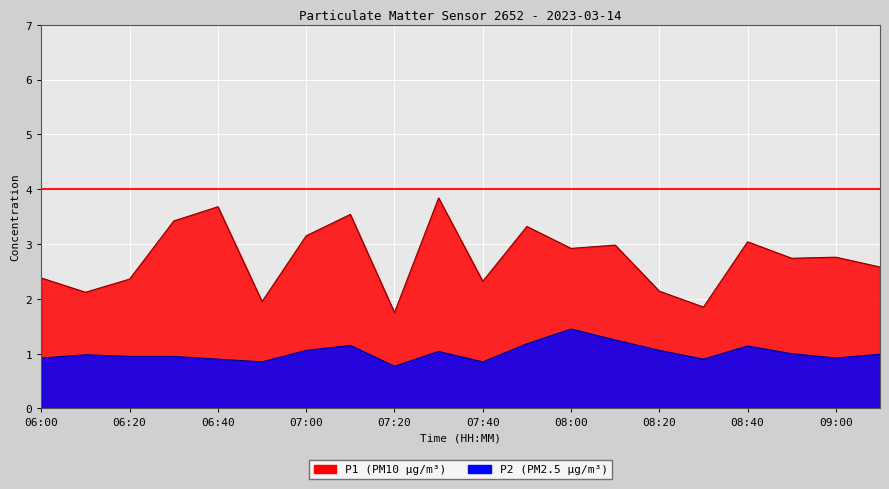

Rank the series by their average value, from lowest to highest.

P2, P1